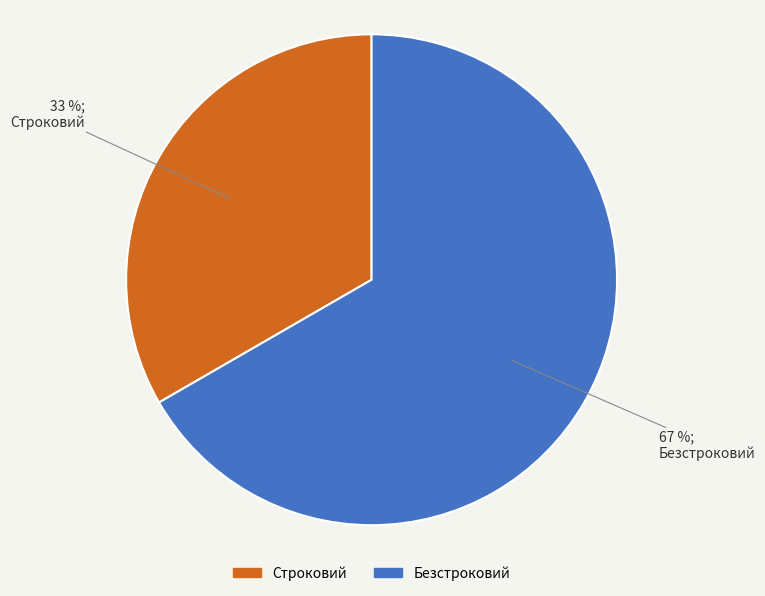

To the nearest percent, what portion does Строковий represent?

33%